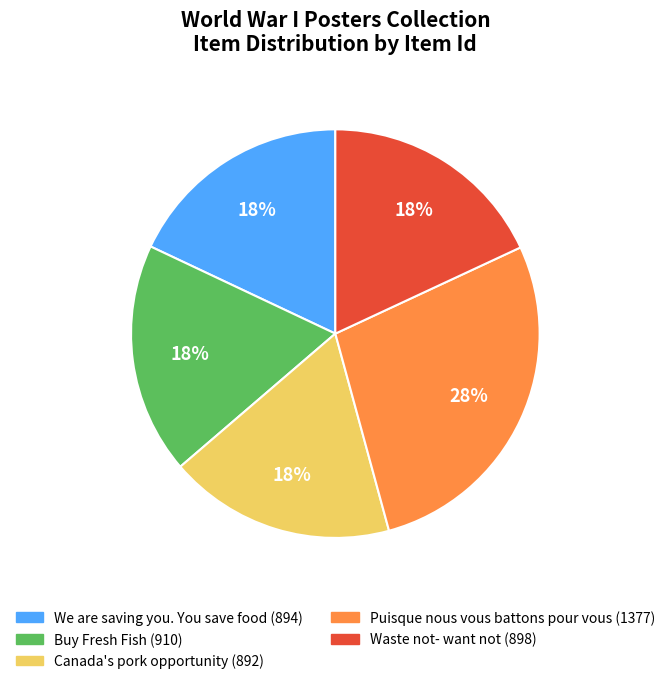

Is the sum of Waste not- want not and Puisque nous vous battons pour vous greater than half?

No